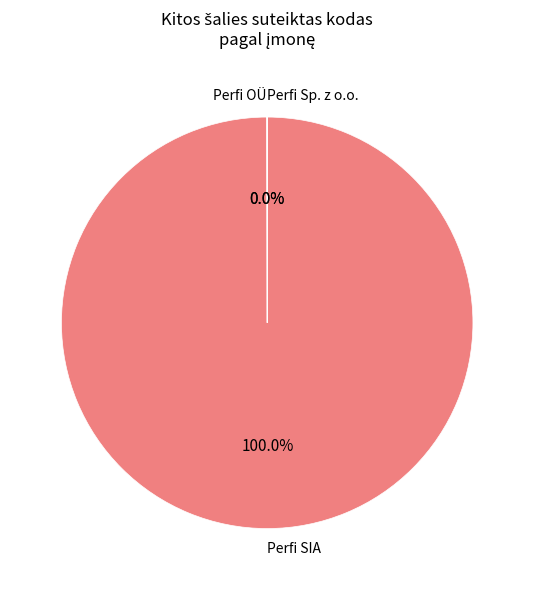

Which slice is the largest?

Perfi SIA